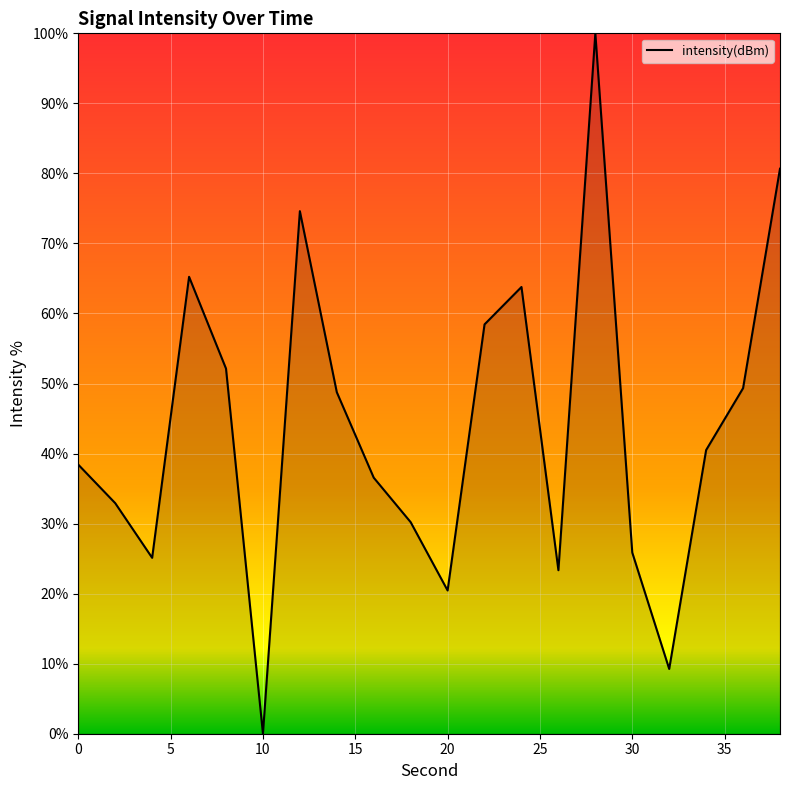

Reading left to right, transcribe all the data shown in this chart.

38.4	32.9	25.1	65.2	52.1	0.0	74.6	48.8	36.6	30.2	20.5	58.4	63.8	23.3	100.0	25.9	9.2	40.5	49.3	80.7